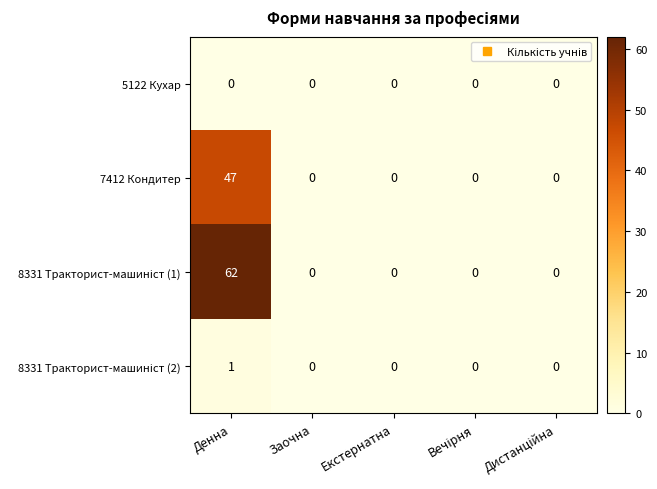

True or false: 7412 Кондитер has a value of 14 at Денна.

False